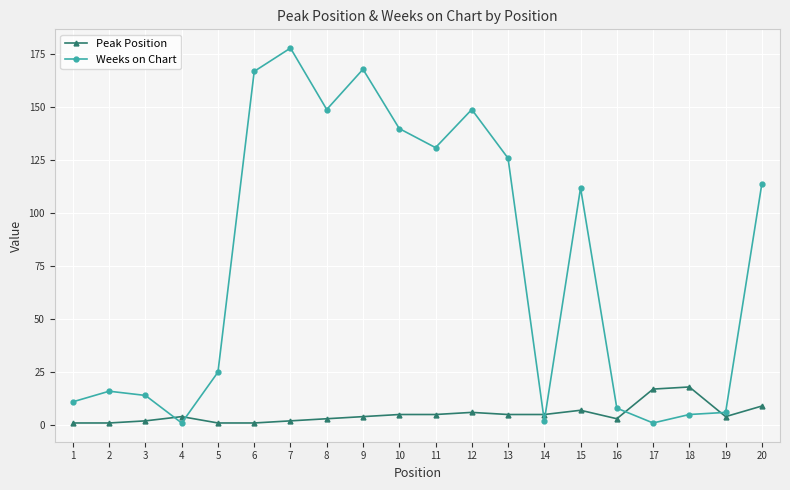

Where is Peak Position nearest to the value 9?

20